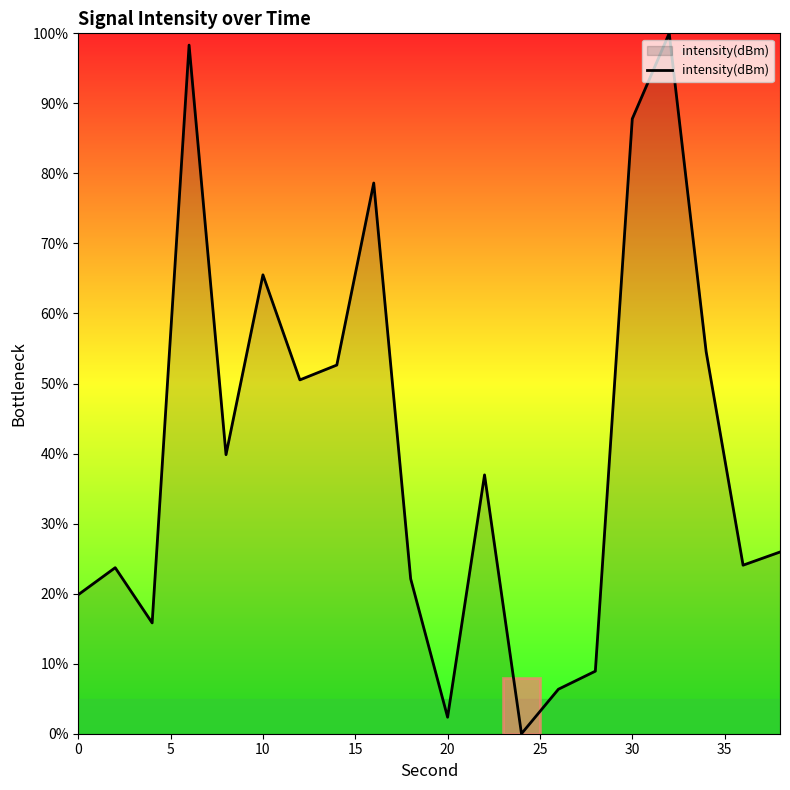

What is the difference between the maximum and minimum values?

100.0